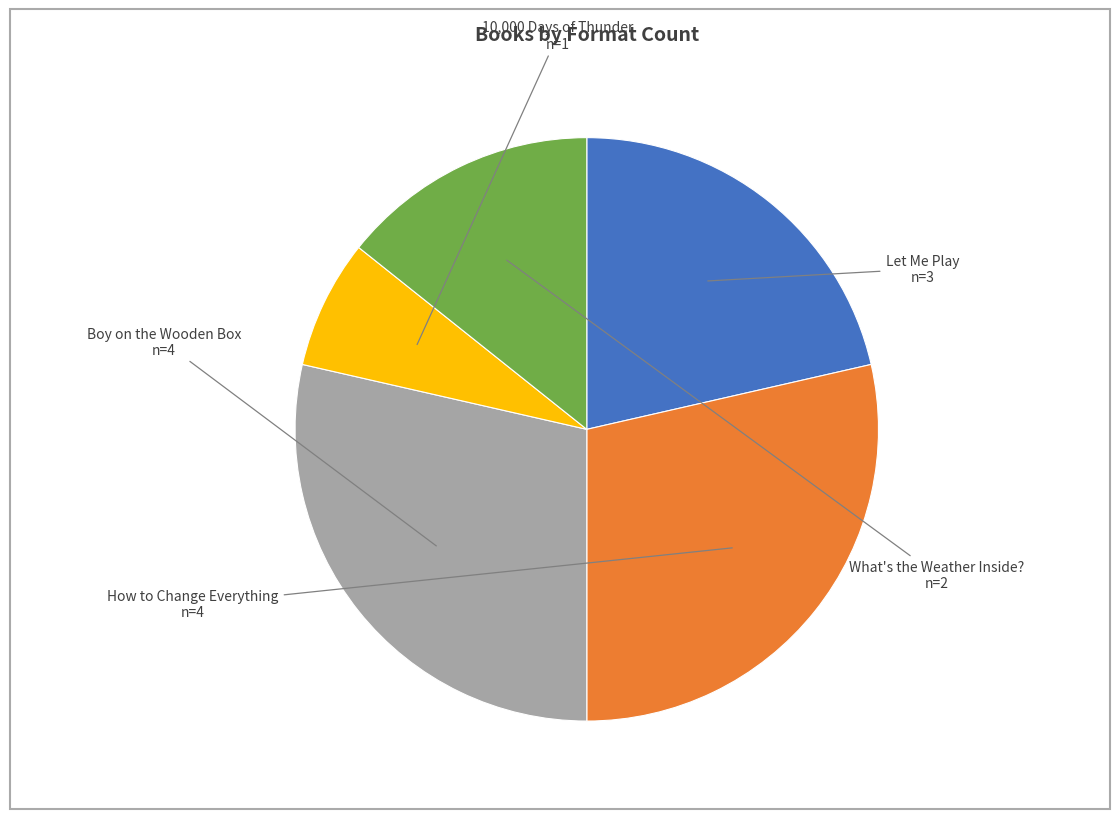

Between 10,000 Days of Thunder and What's the Weather Inside?, which is larger?

What's the Weather Inside?